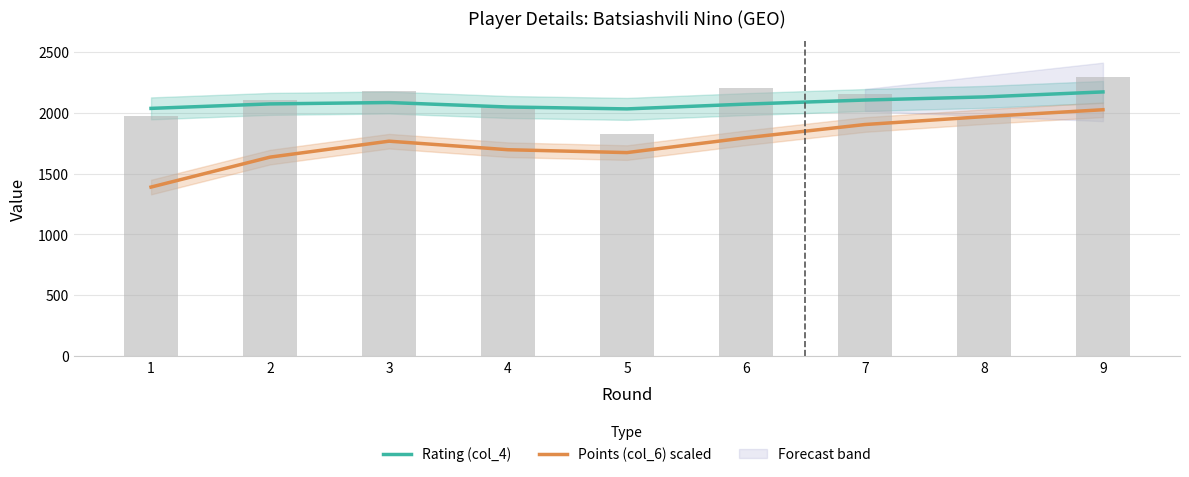

How many groups of bars are there?

9